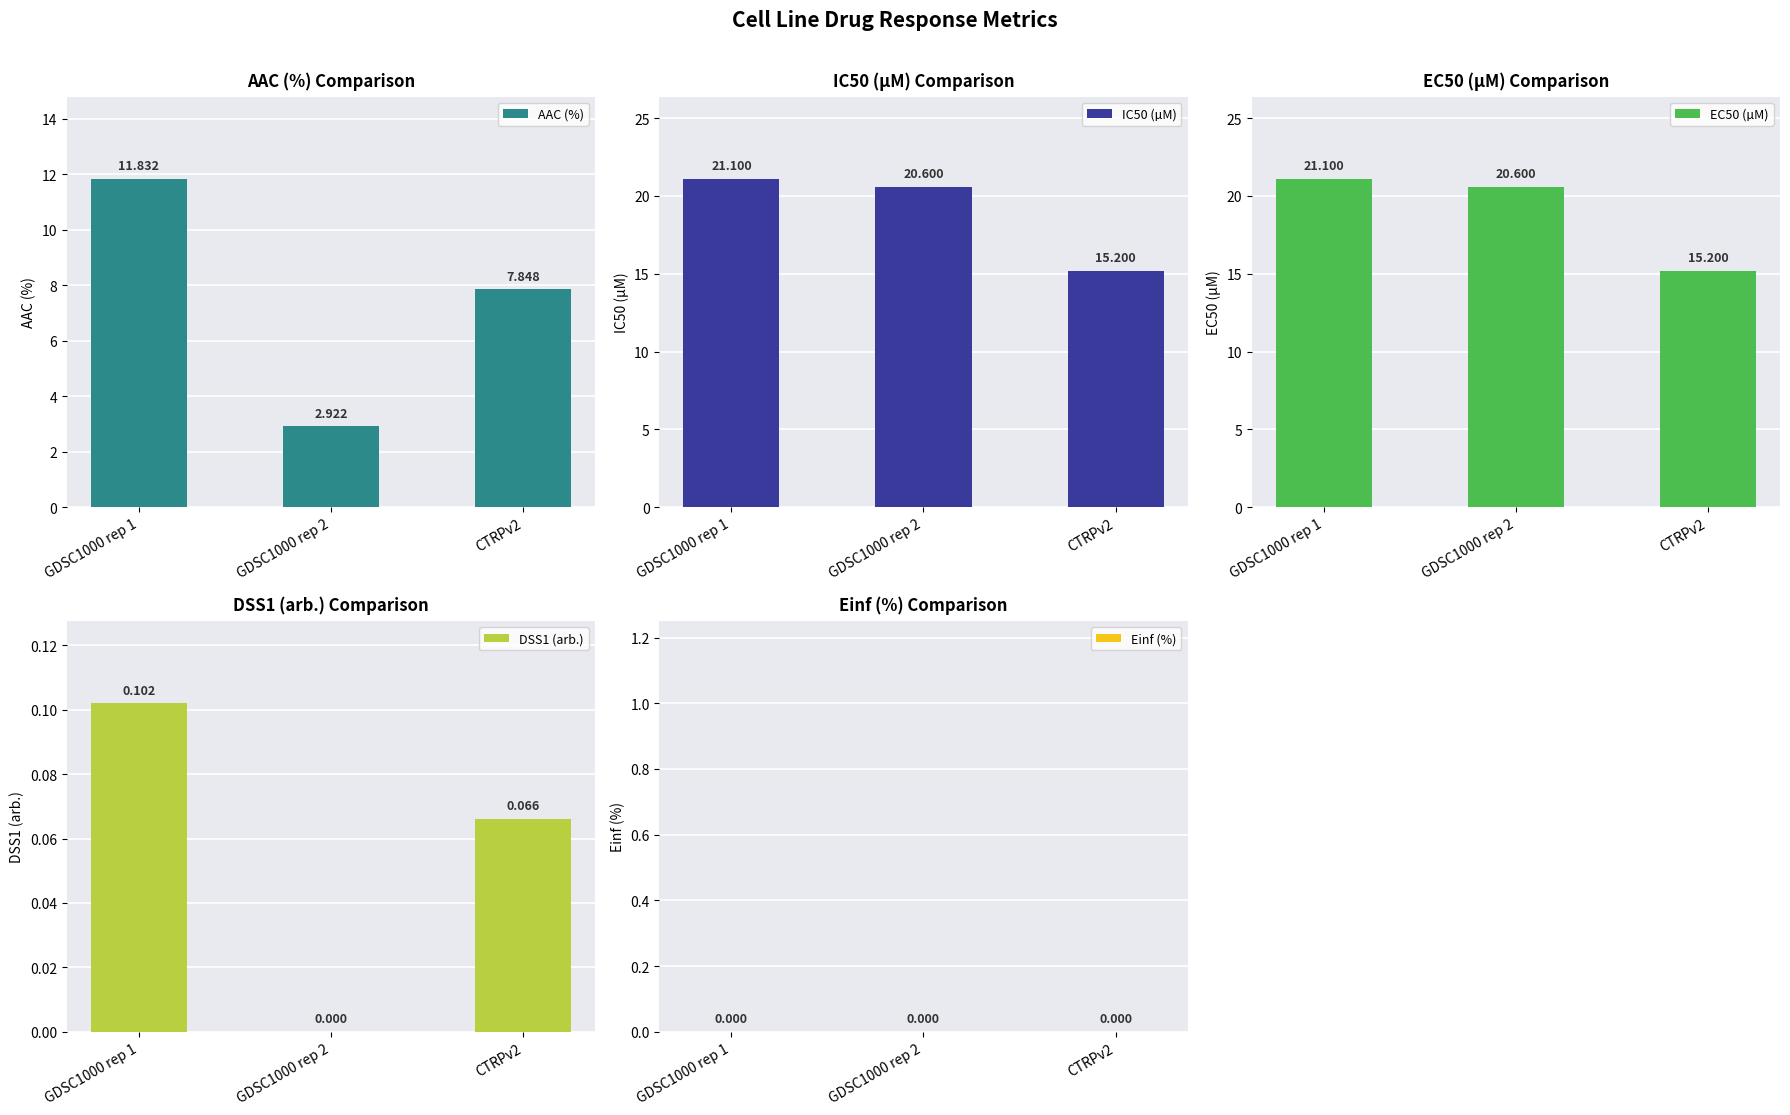

Is the value of IC50 (µM) at GDSC1000 rep 2 greater than the value of DSS1 (arb.) at GDSC1000 rep 1?

Yes